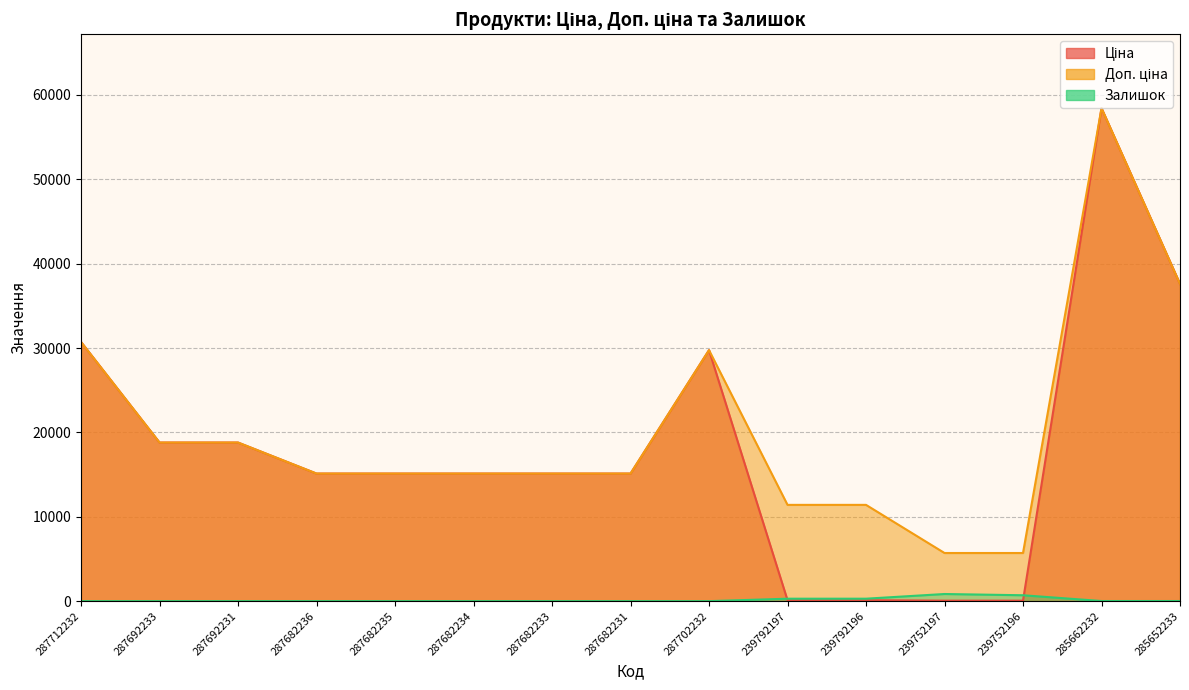

What is the value of the Доп. ціна point at the 15th from the left?

37593.6